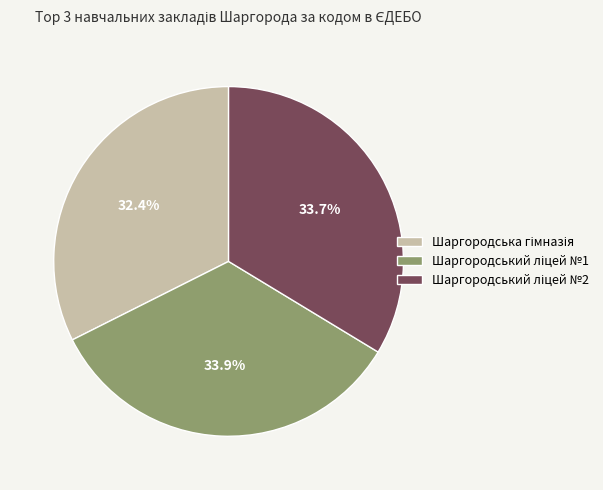

How many segments does this pie chart have?

3